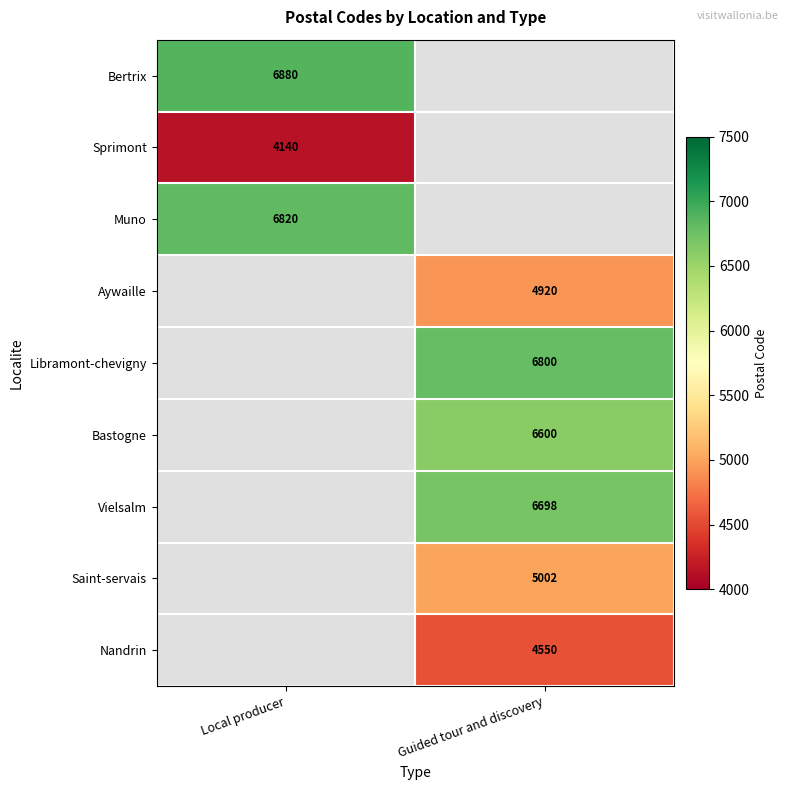

True or false: Aywaille has a value of 1630 at Guided tour and discovery.

False